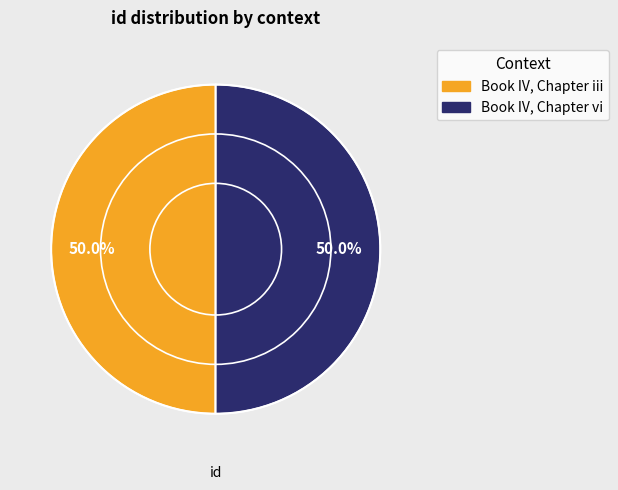

Approximately how many times larger is the value at Book IV, Chapter iii compared to Book IV, Chapter vi?

1.0